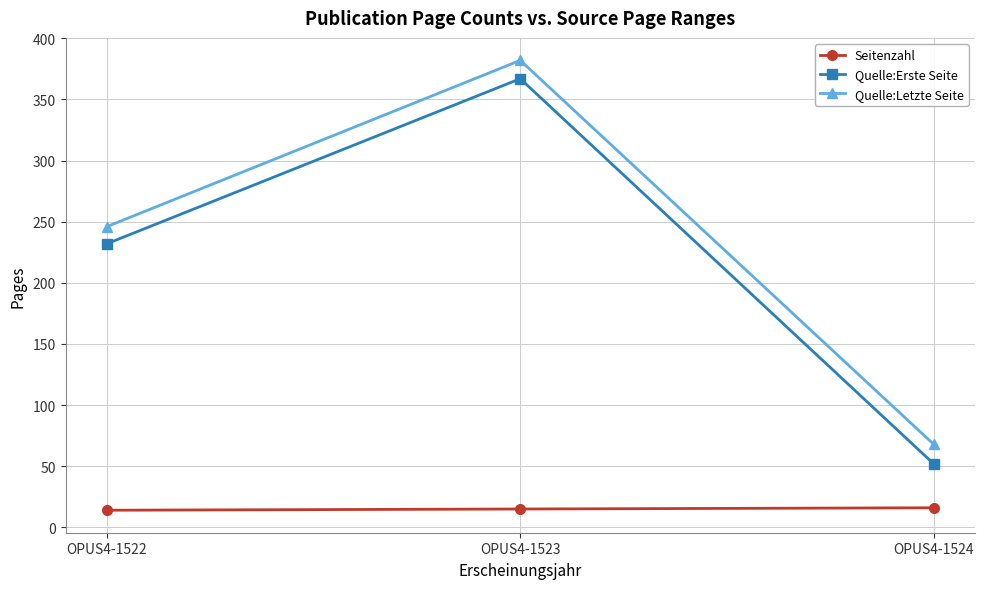

The Seitenzahl series shows 15 at OPUS4-1523. True or false?

True